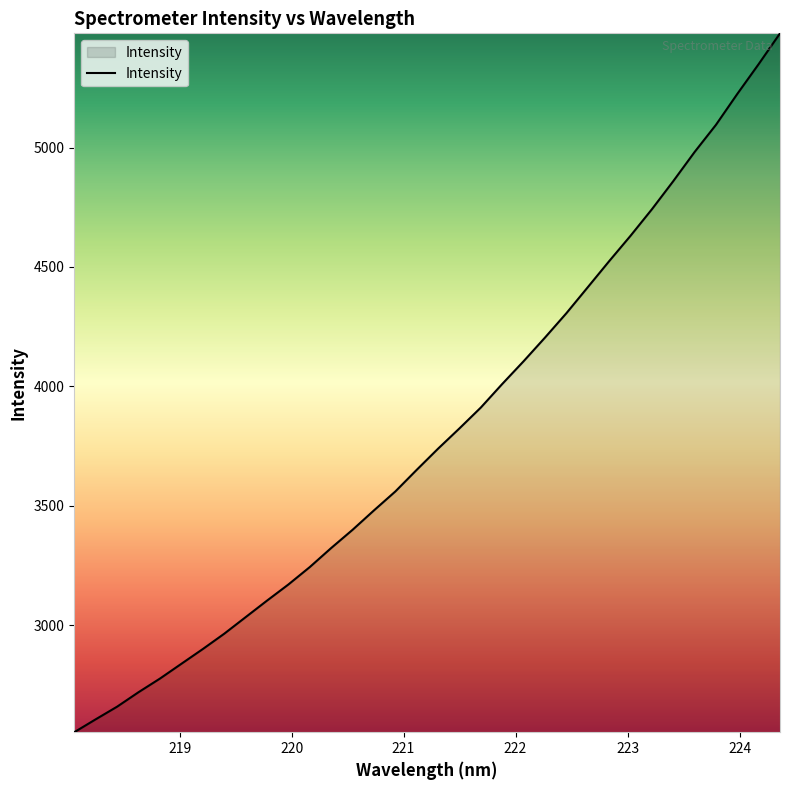

What is the difference between the maximum and minimum values?

2925.6